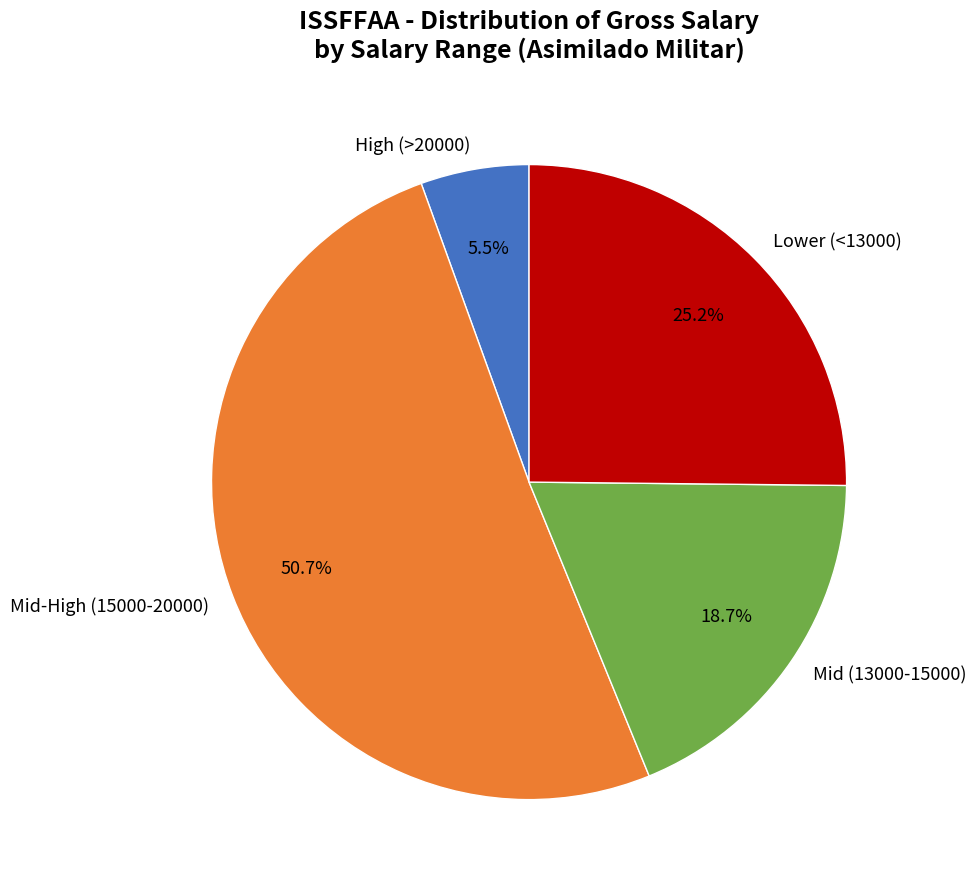

What is the largest slice in the pie chart?

Mid-High (15000-20000)